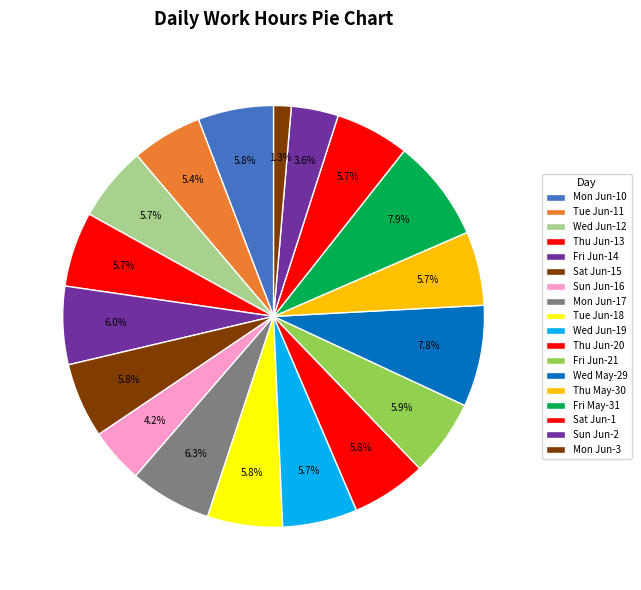

To the nearest percent, what is the average slice percentage?

6%